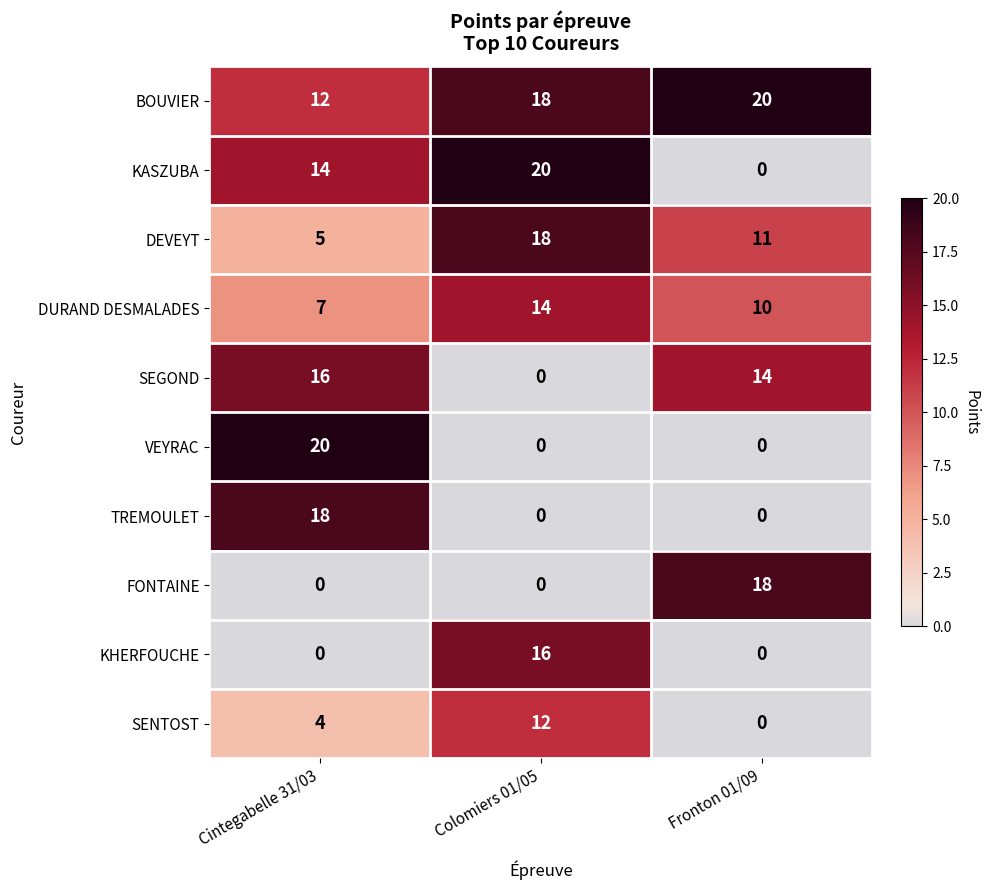

What is the spread (max minus min) of values at Cintegabelle 31/03?

20